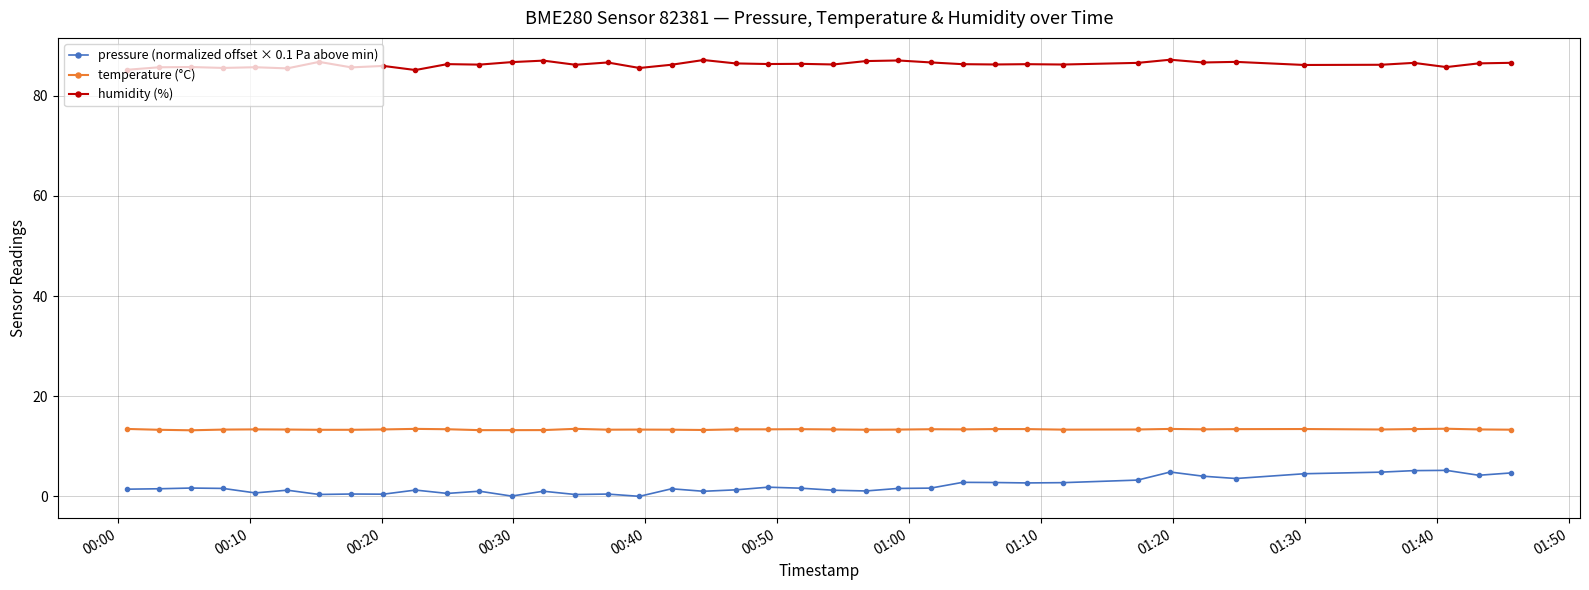

List the series in order of their peak value, highest first.

humidity (%), temperature (°C), pressure (normalized offset × 0.1 Pa above min)